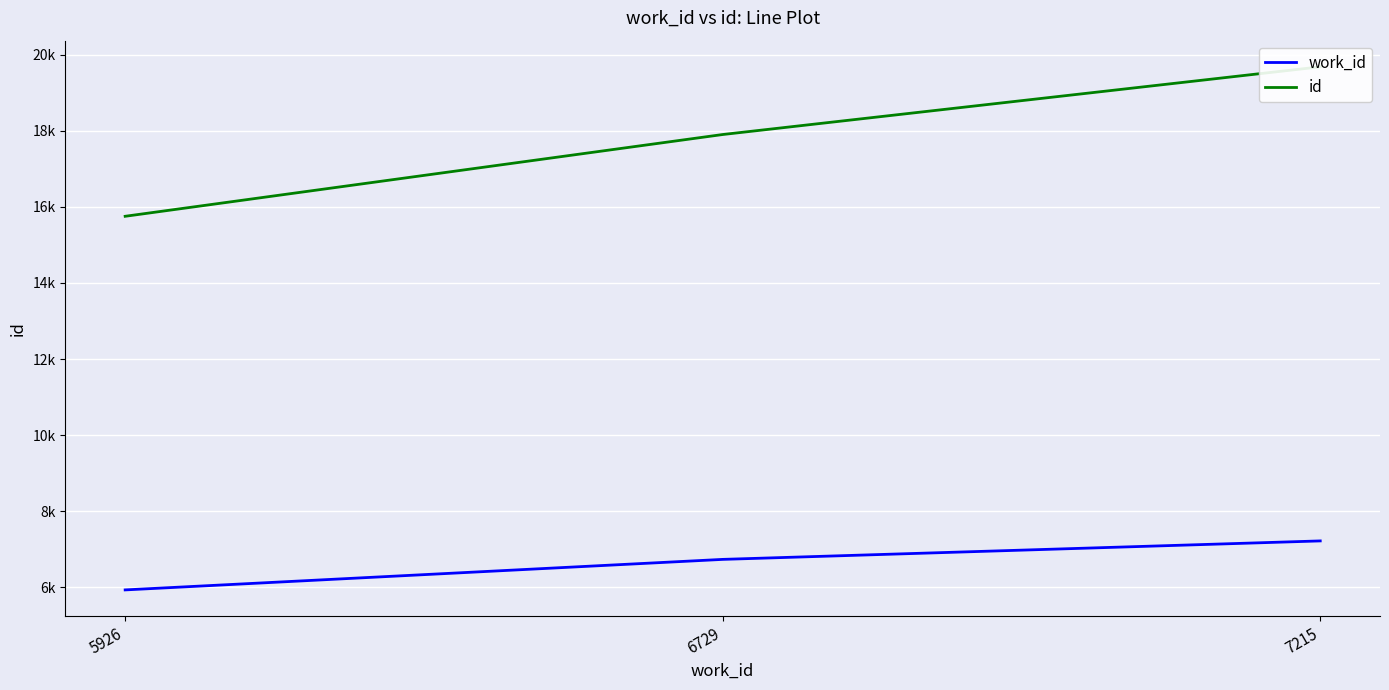

Which has a higher value, 6729 or 5926?

6729